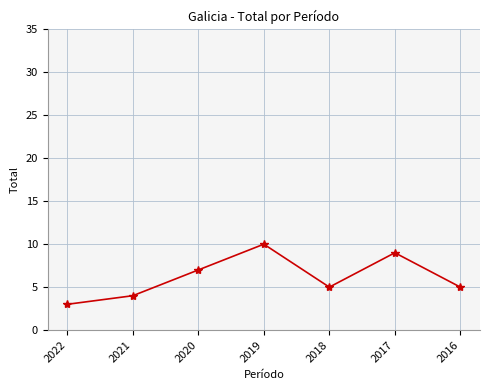

Count the number of categories in the chart.

7